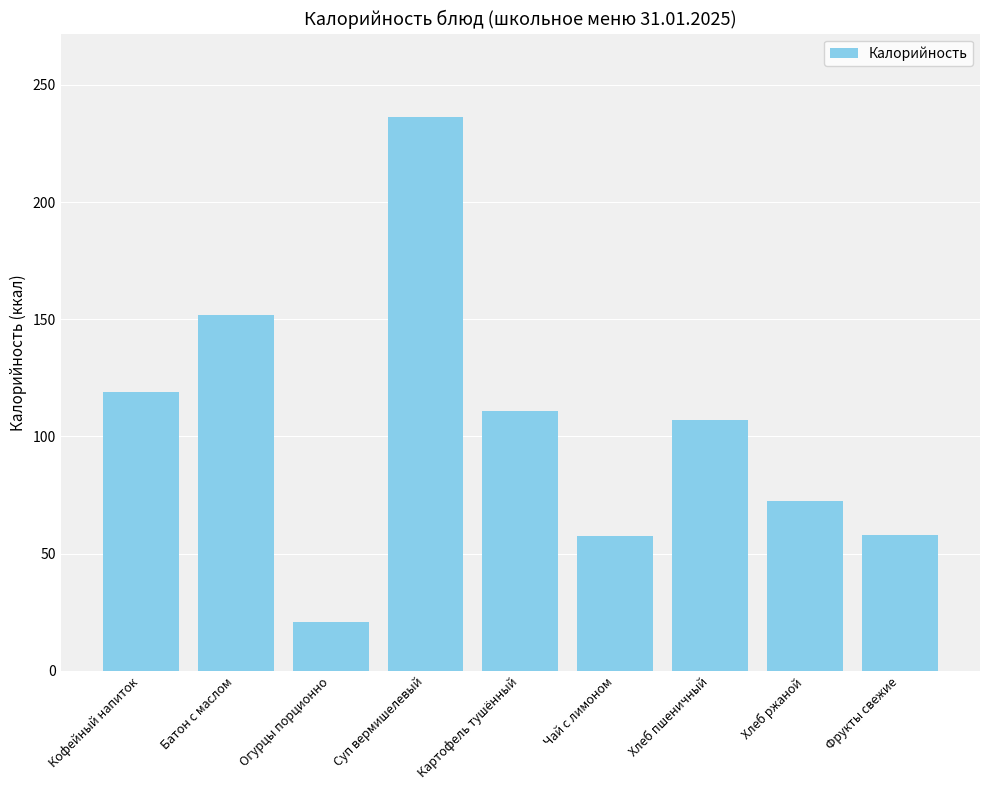

What is the label of the 9th bar from the right?

Кофейный напиток